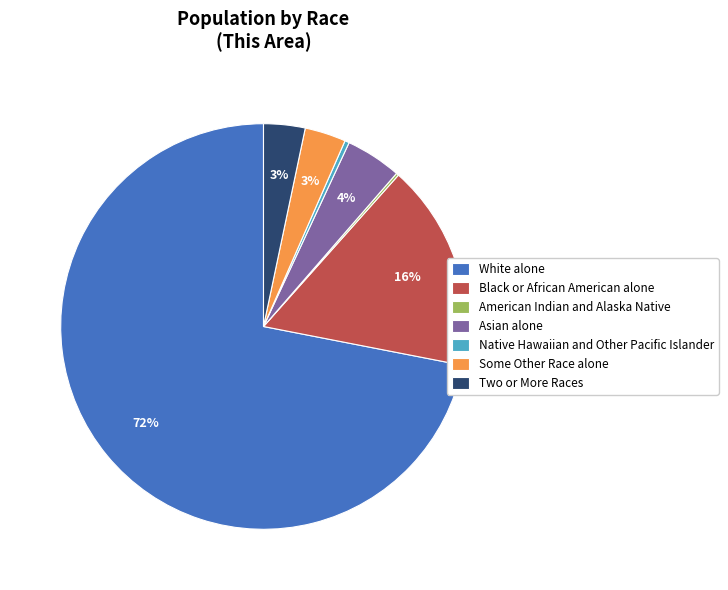

Does Black or African American alone represent more than half of the total?

No